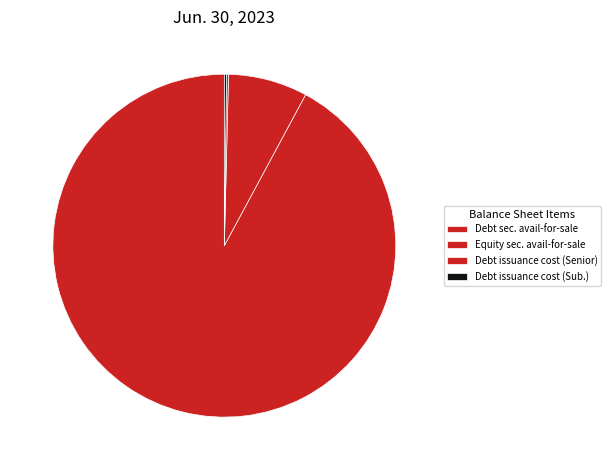

Is there a majority slice in this chart?

Yes